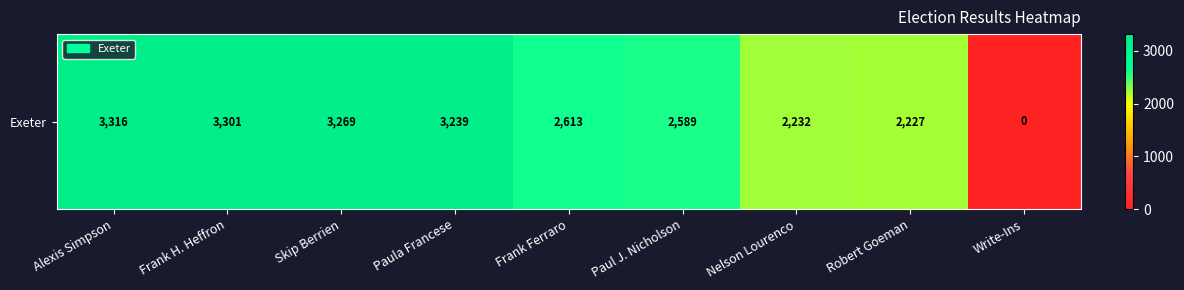

Is it true that the value at Skip Berrien is 5763?

False